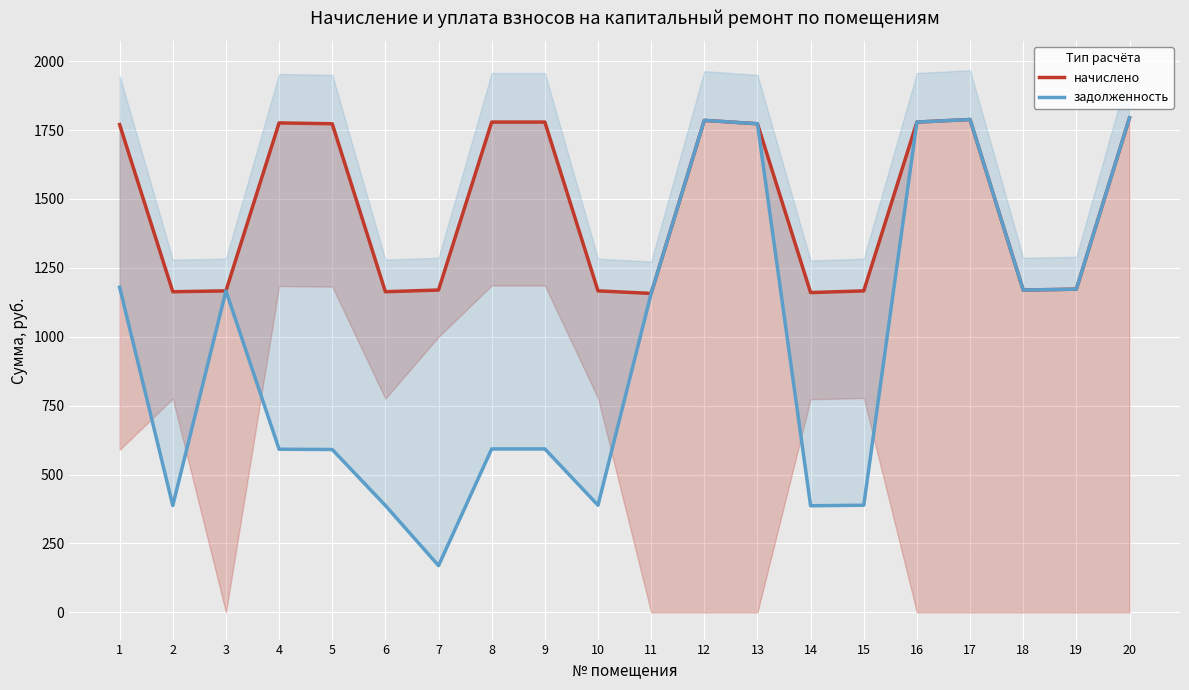

What is the smallest value displayed?

169.6